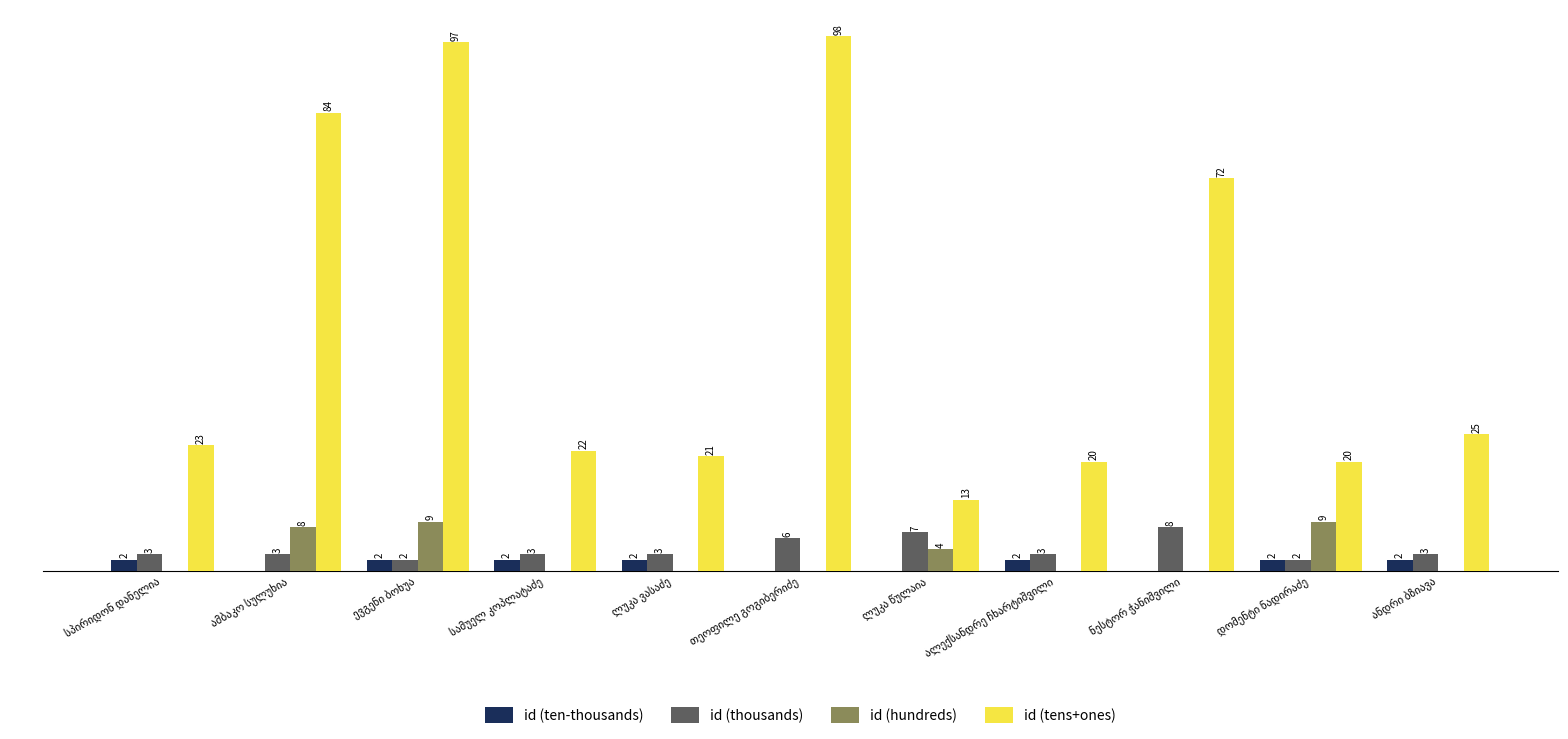

What are all the series names shown in the legend?

id (ten-thousands), id (thousands), id (hundreds), id (tens+ones)